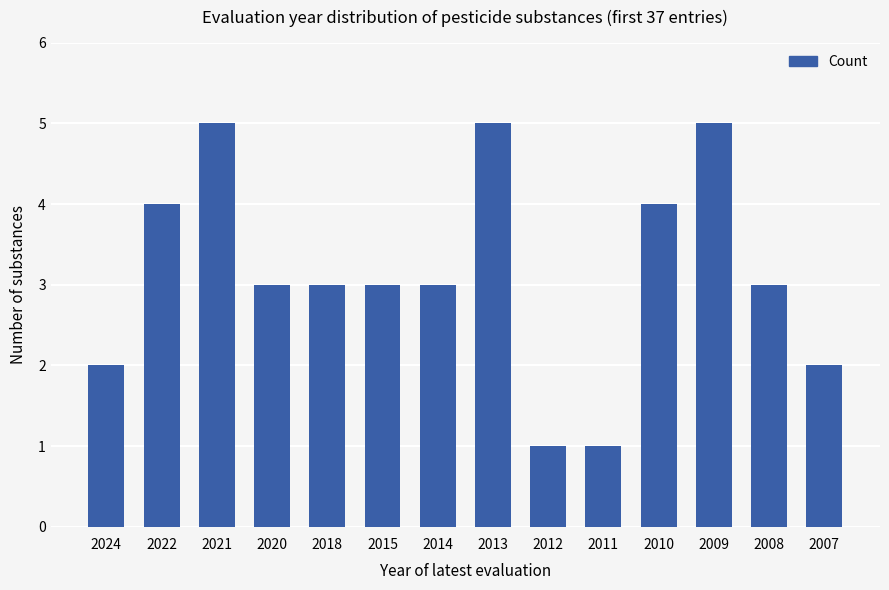

What is the difference between the values at 2022 and 2011?

3